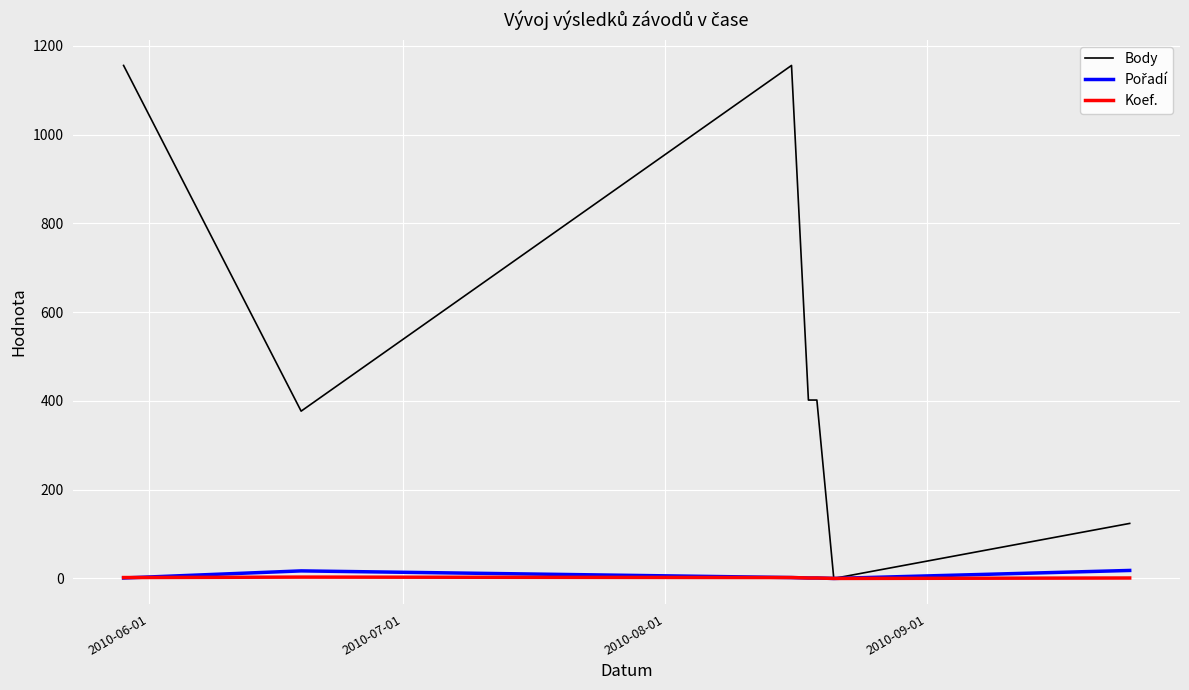

Which series has the largest range (max minus min)?

Body